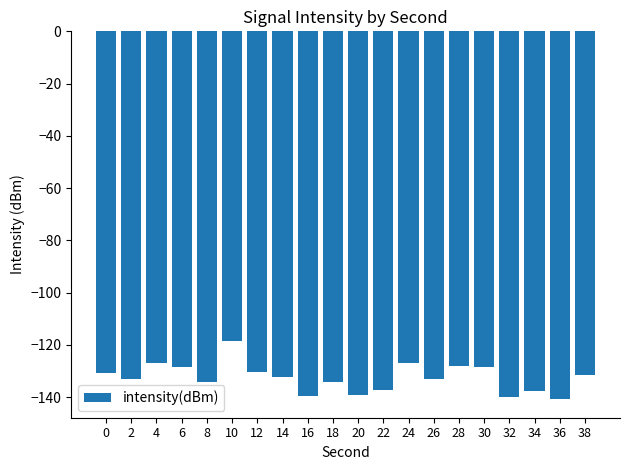

What is the difference between the second highest and second lowest values?

13.1